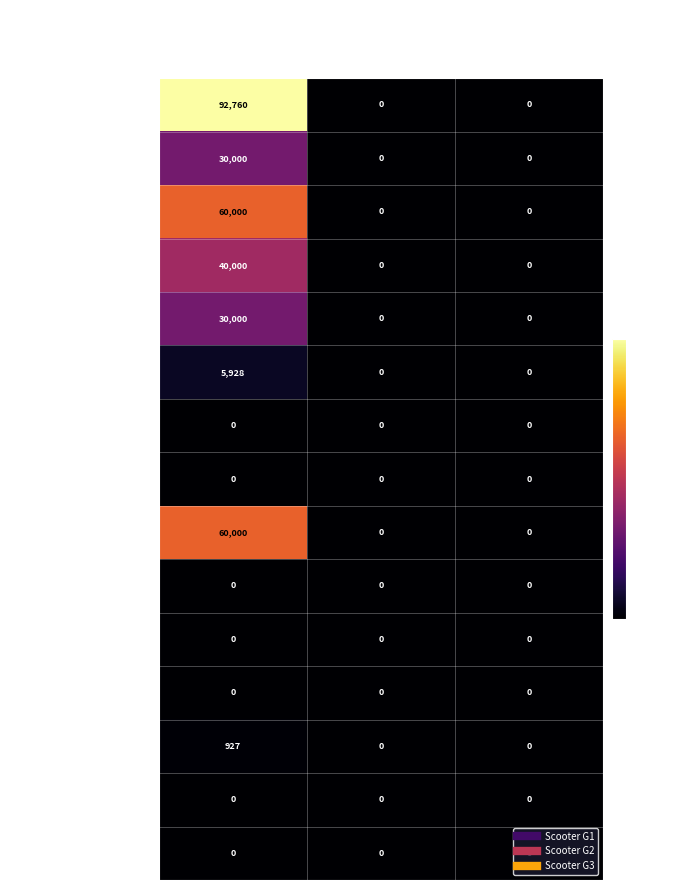

What is the maximum value shown in the chart?

92760